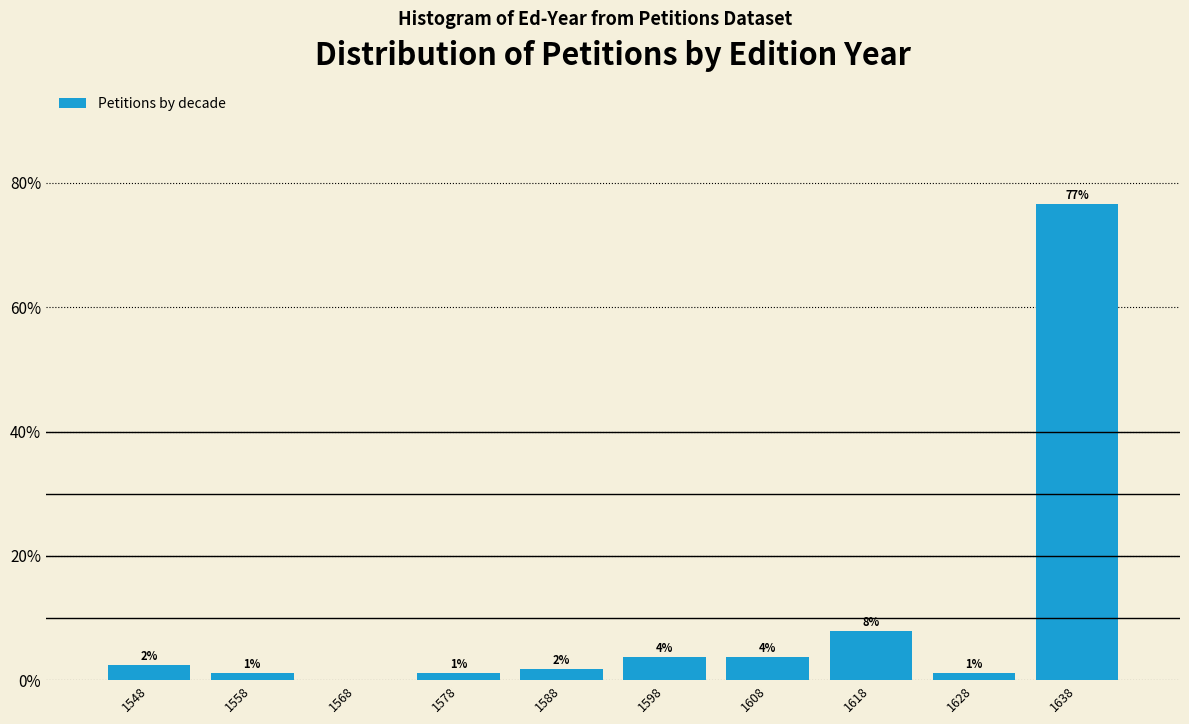

Are the bars horizontal?

No